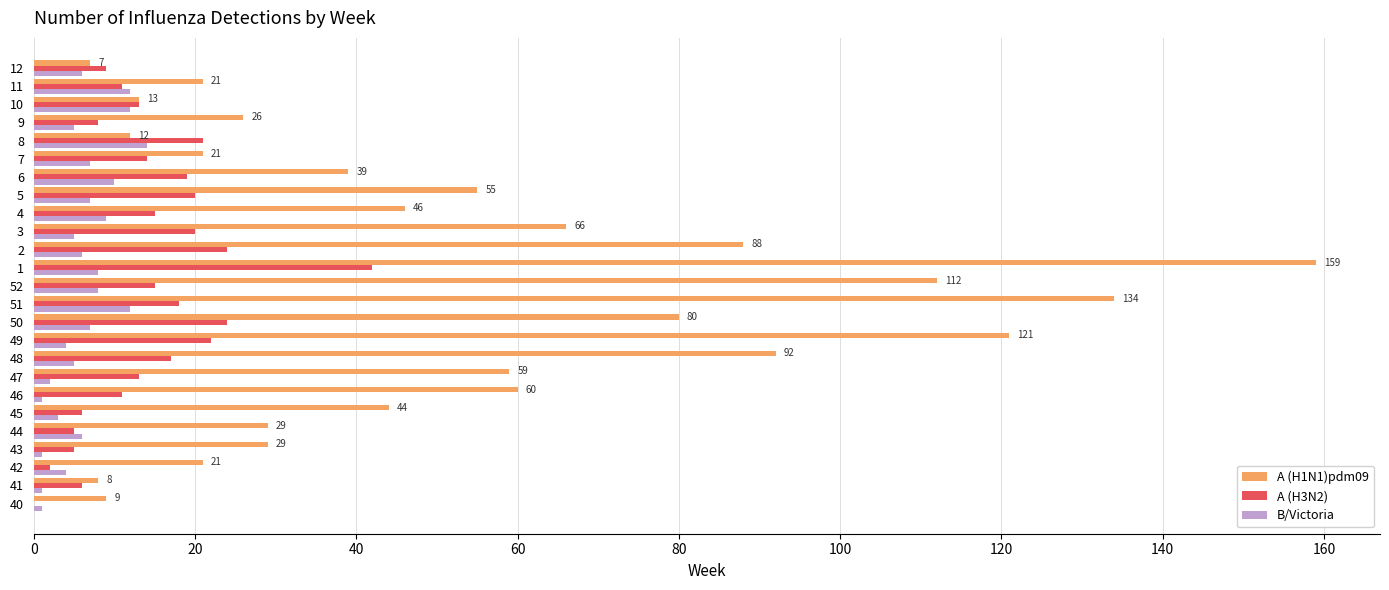

Is it true that B/Victoria equals 3 at 45?

True